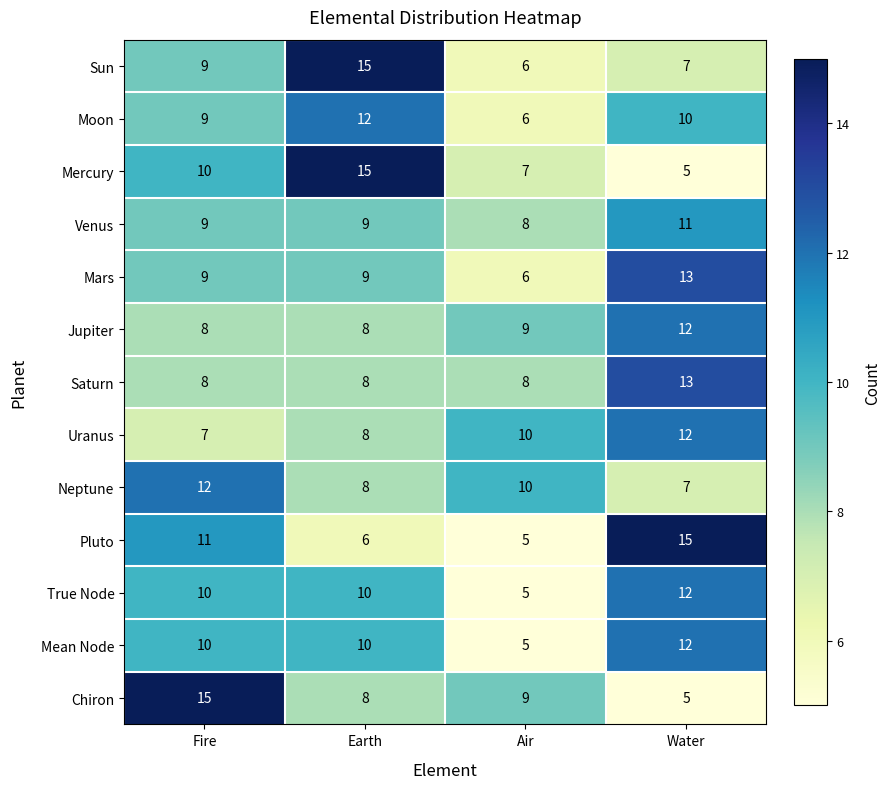

How many data points does each series have?

4